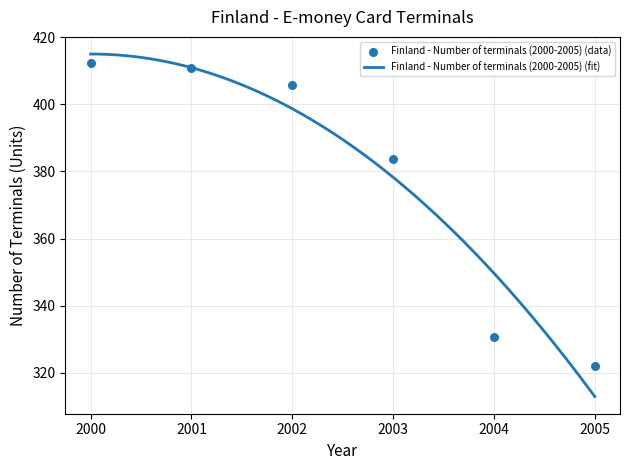

Approximately how many times larger is the value at 2001 compared to 2004?

1.2